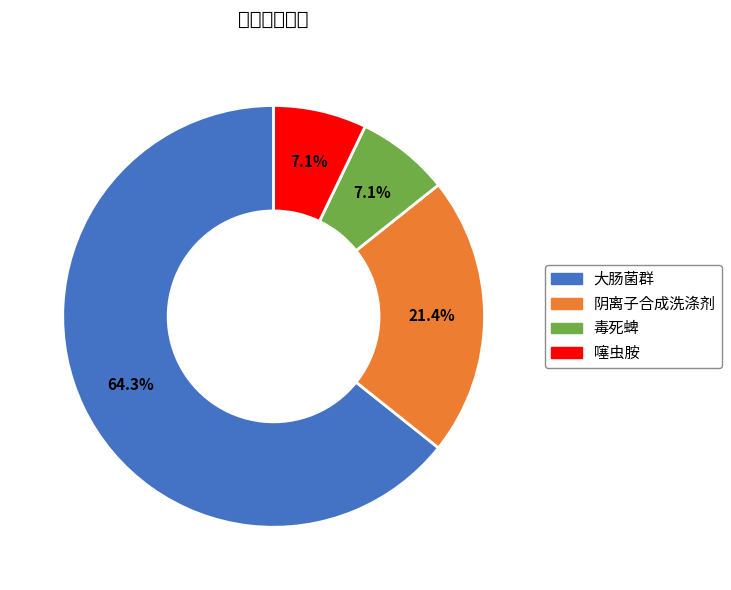

Is there any slice that represents more than half of the pie?

Yes